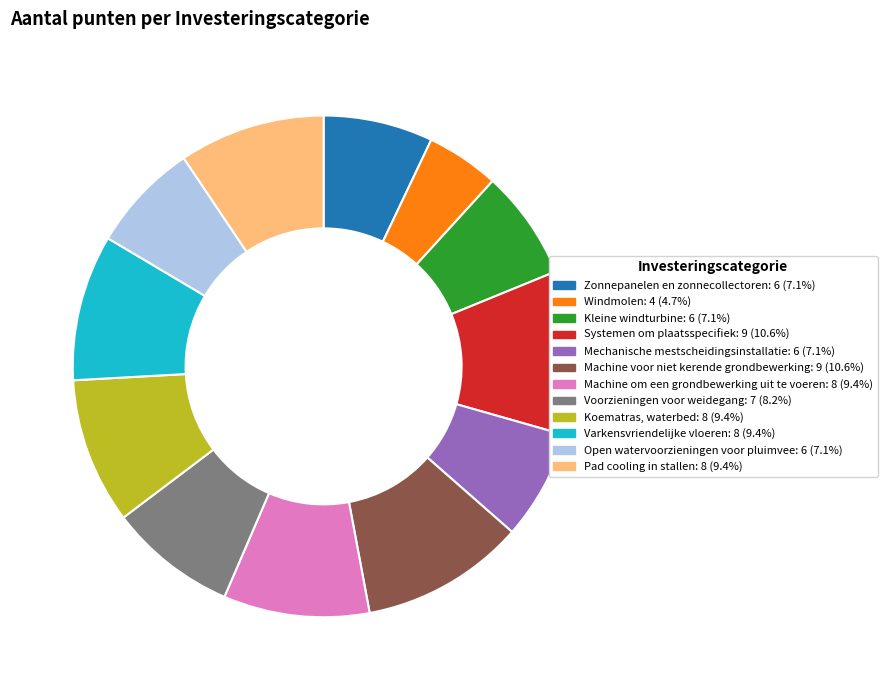

Which category has the smallest portion of the pie?

Windmolen